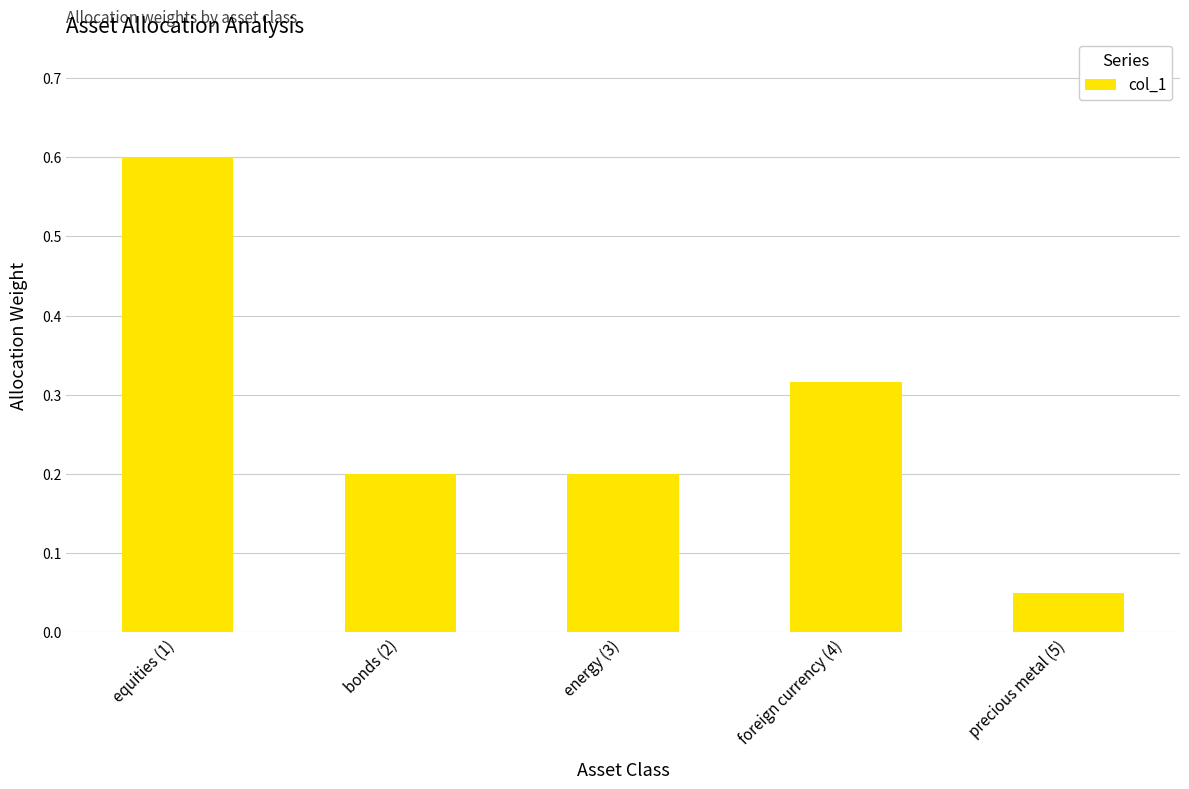

At which label is the value closest to 0?

precious metal (5)